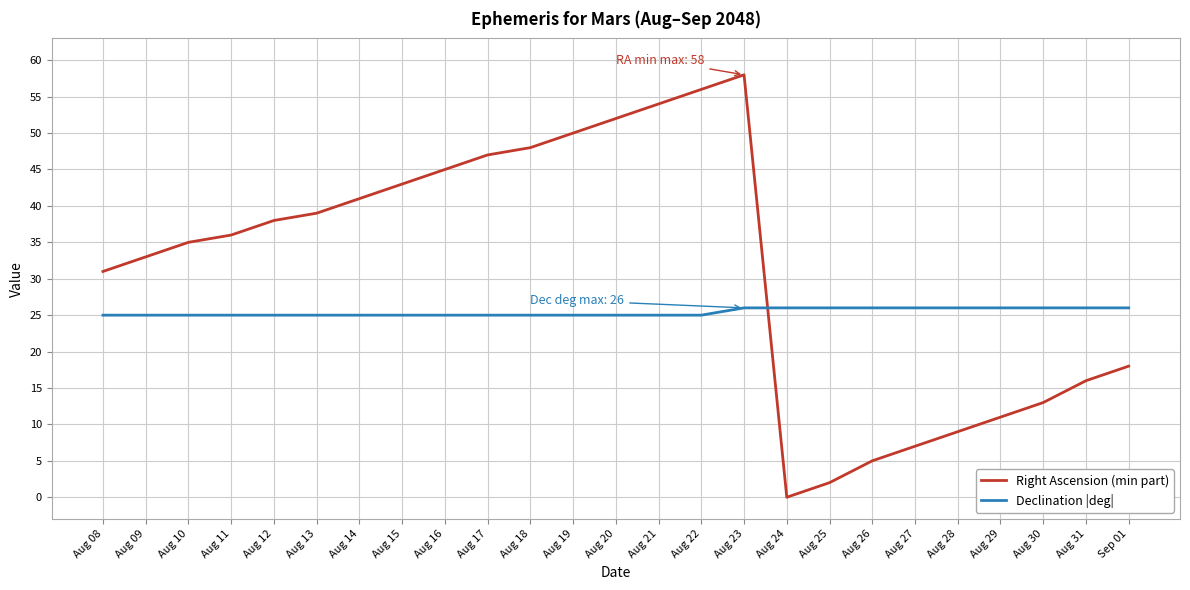

What is the difference between the second highest and minimum values in the Right Ascension (min part) series?

56